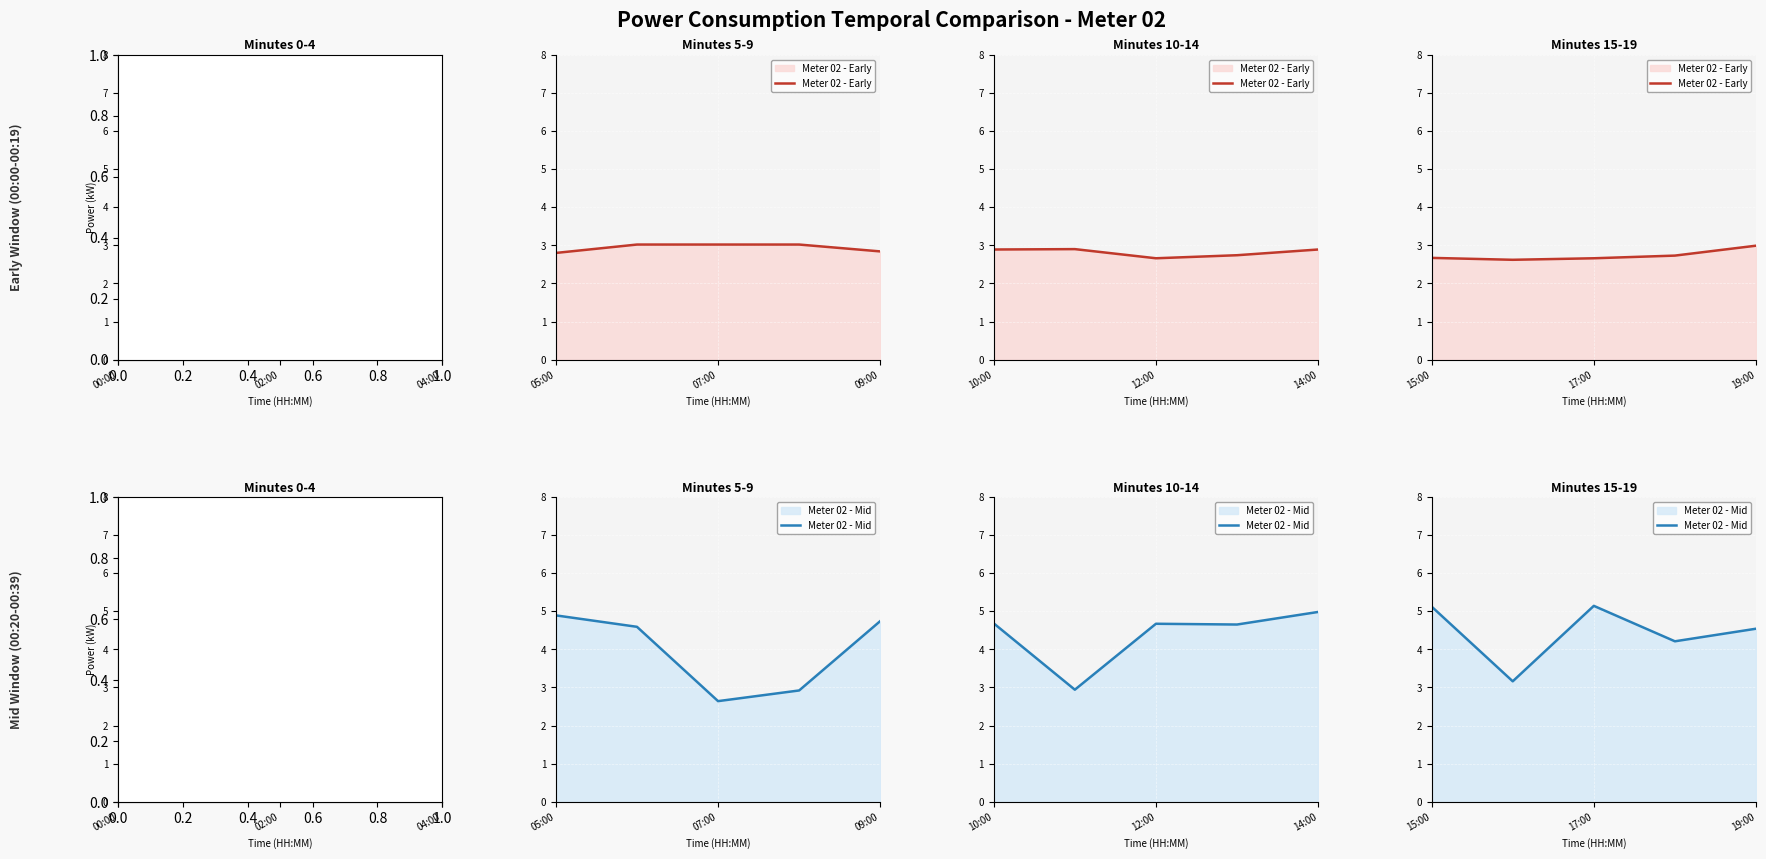

Count the number of data series in this chart.

2